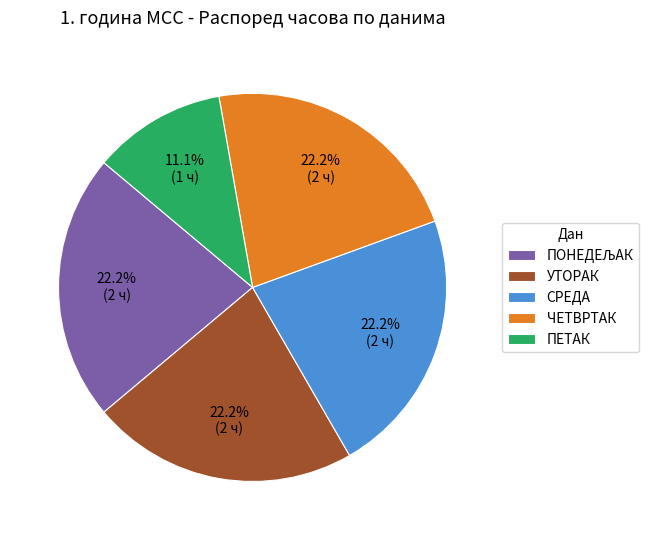

How many slices are in this pie chart?

5